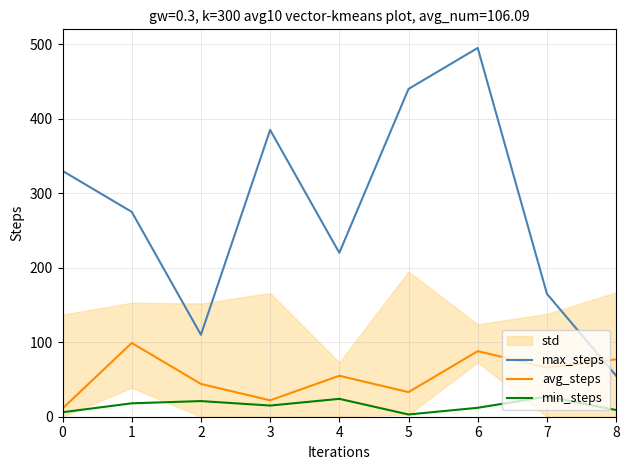

What is the difference between the highest and lowest values at 6?

483